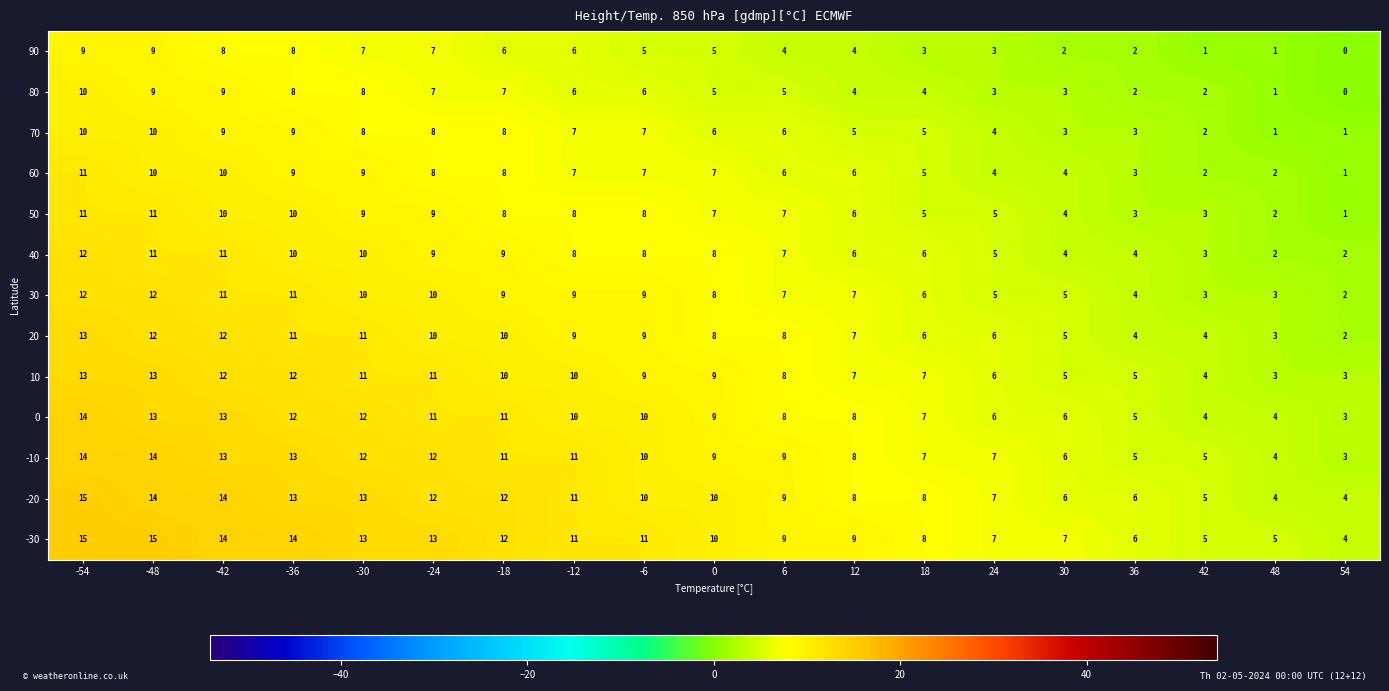

How many data points does each series have?

19